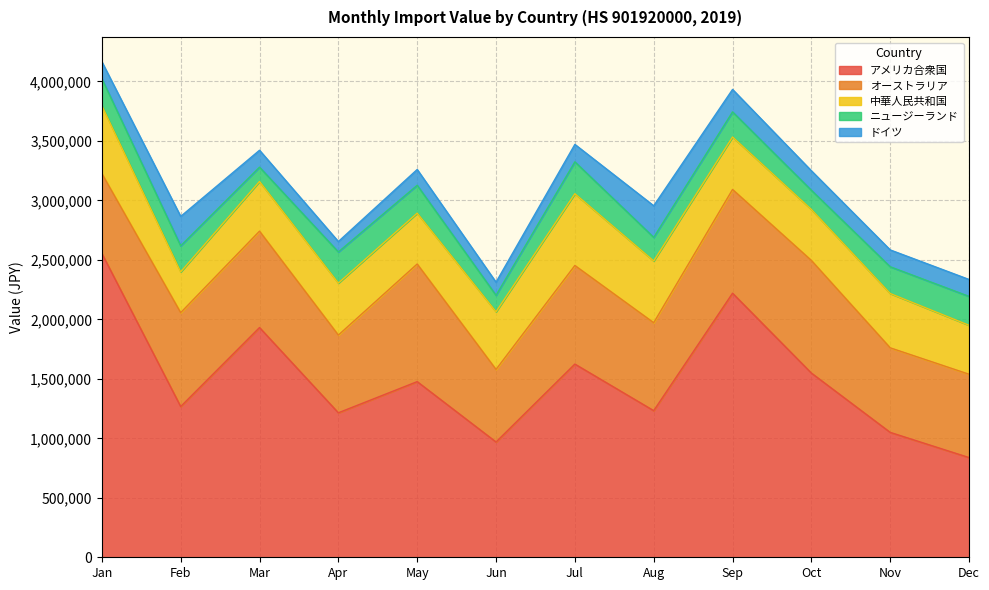

At how many categories does at least one series exceed 1890044?

3